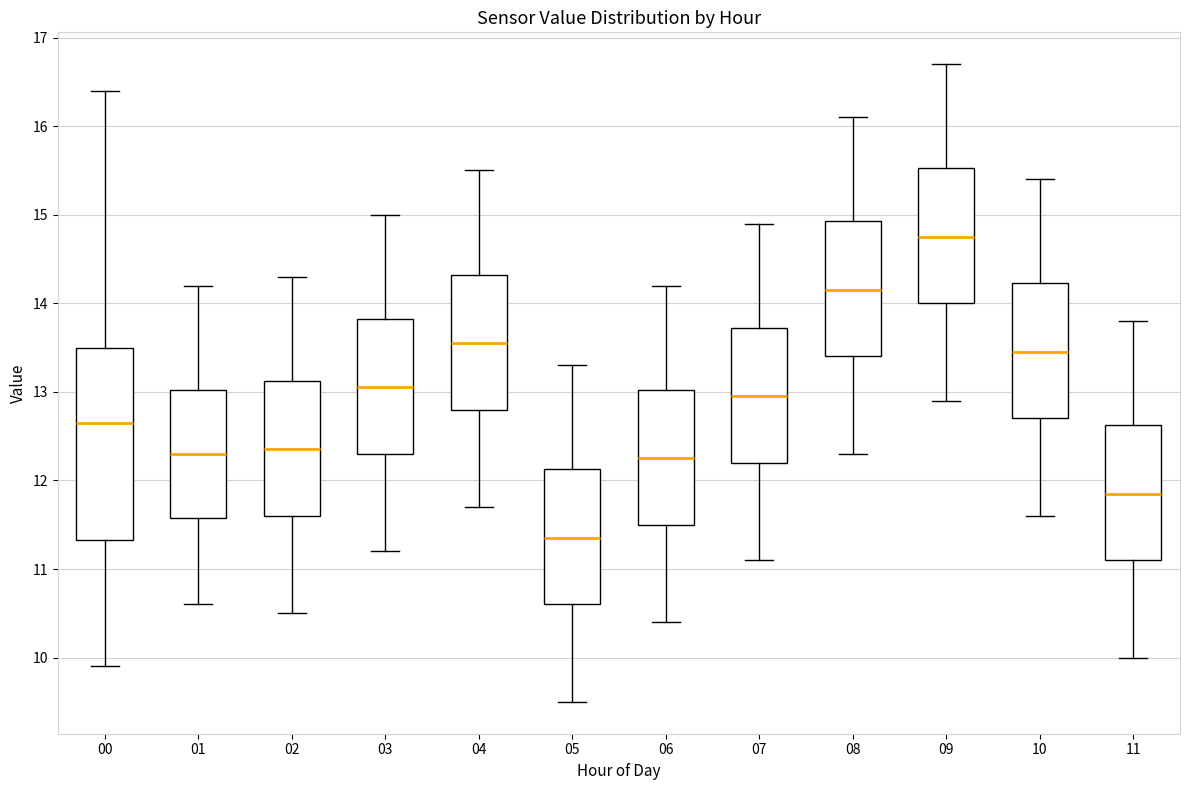

Which box's median line is the lowest?

05